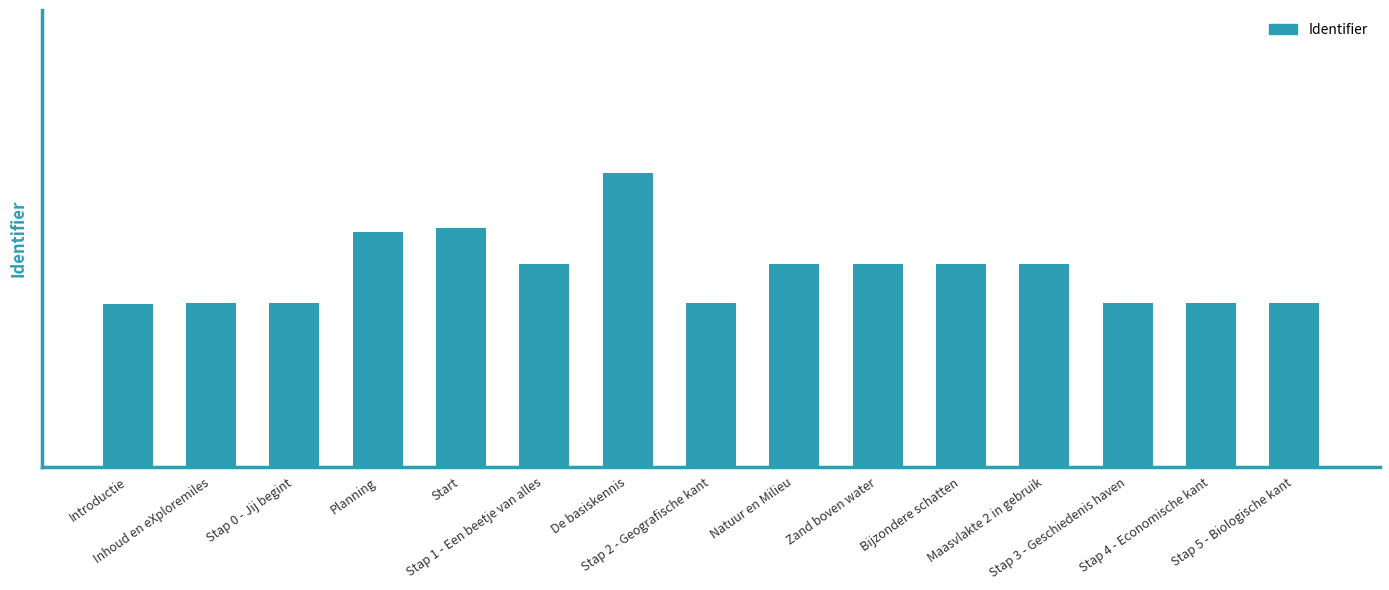

Is it true that the value at Introductie is 9967779?

False